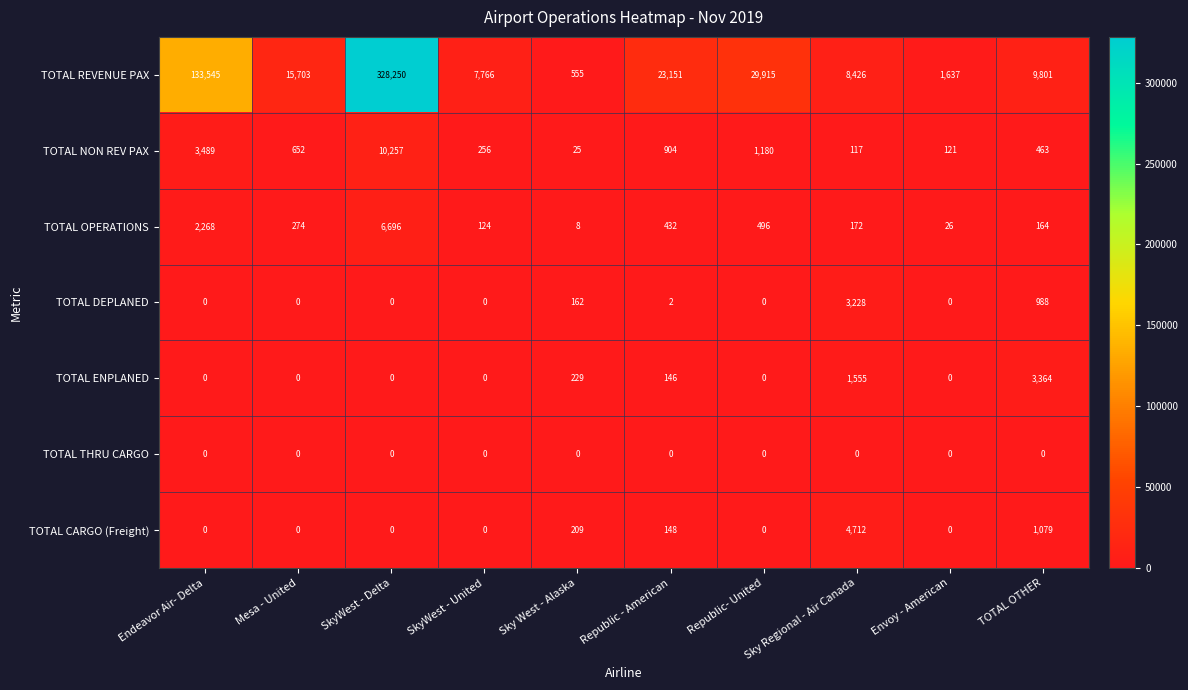

Rank the series by their maximum value, from lowest to highest.

TOTAL THRU CARGO, TOTAL DEPLANED, TOTAL ENPLANED, TOTAL CARGO (Freight), TOTAL OPERATIONS, TOTAL NON REV PAX, TOTAL REVENUE PAX